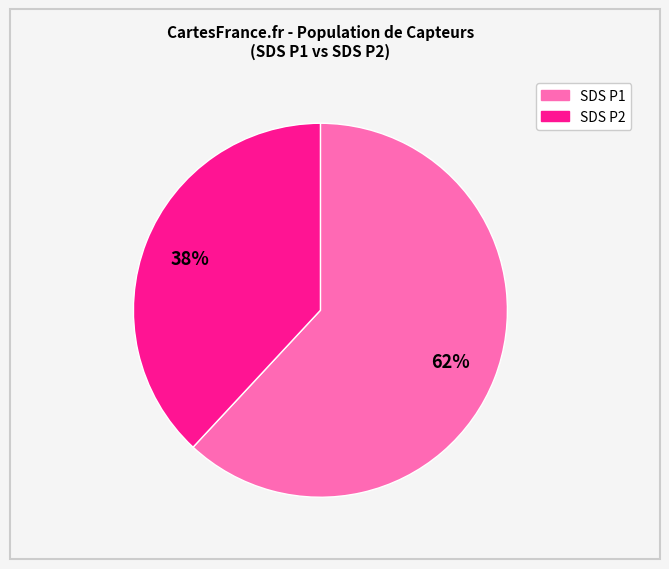

How many segments does this pie chart have?

2